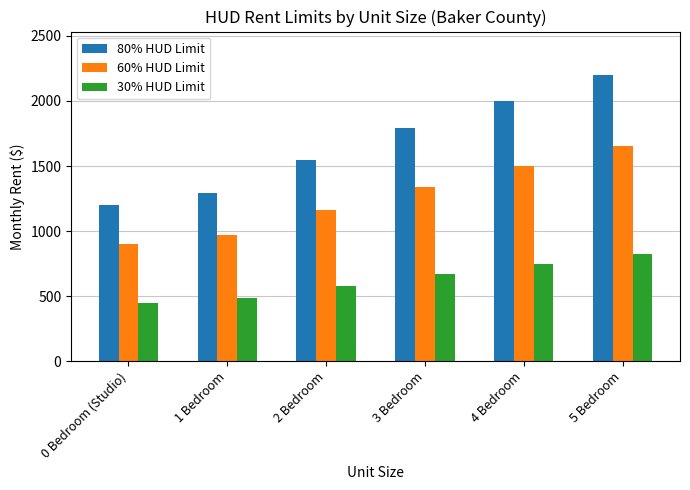

Which category has the lowest value across all series?

0 Bedroom (Studio)